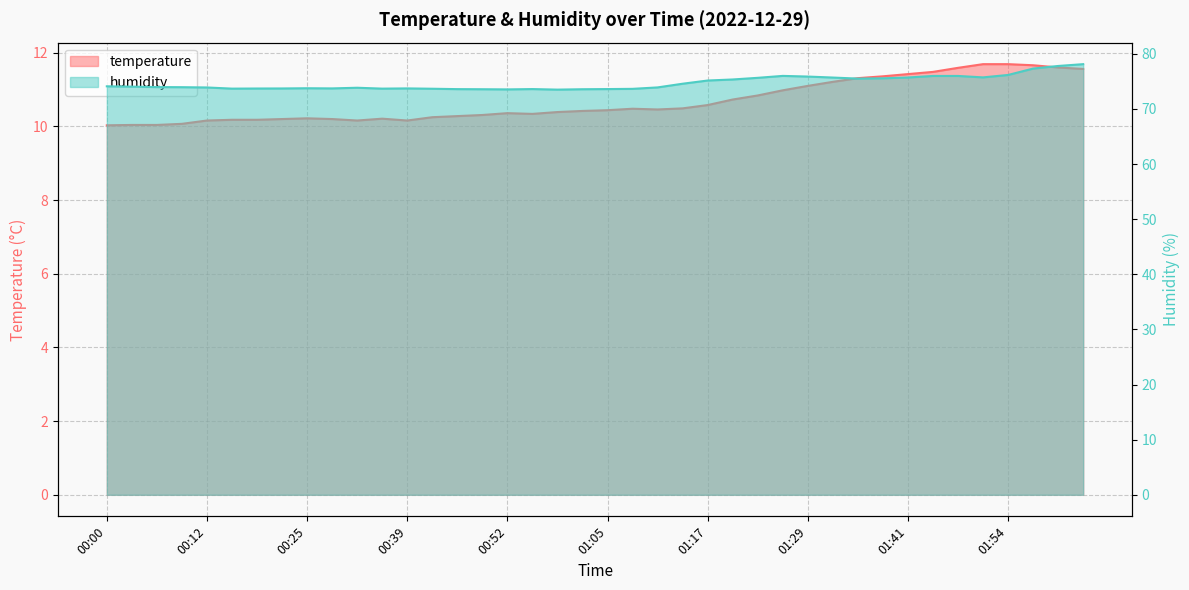

What is the difference between the humidity values at 02:03 and 00:19?

4.4